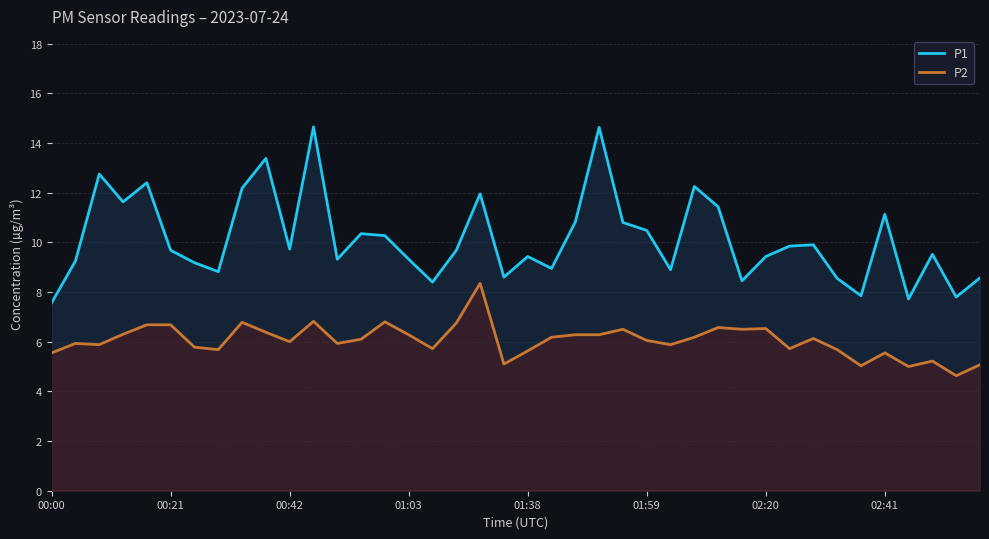

How many lines are shown in the chart?

2